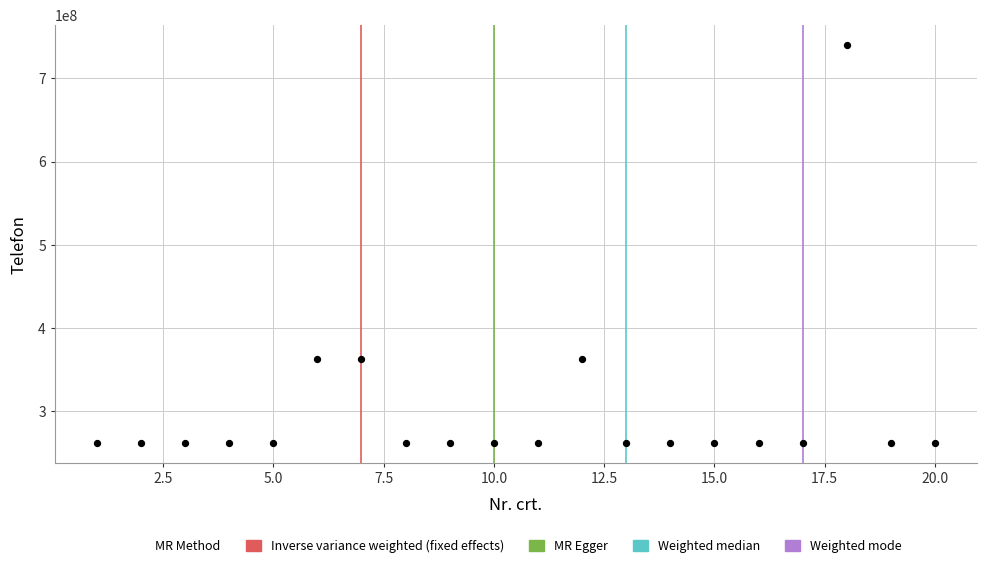

What is the range of Y values (max minus min)?

477793622